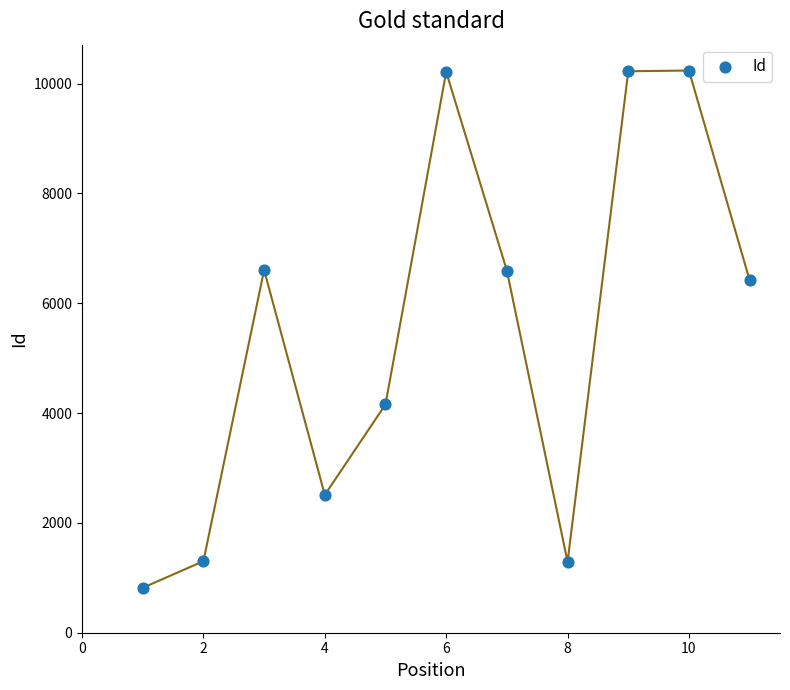

What is the average Y value?

5489